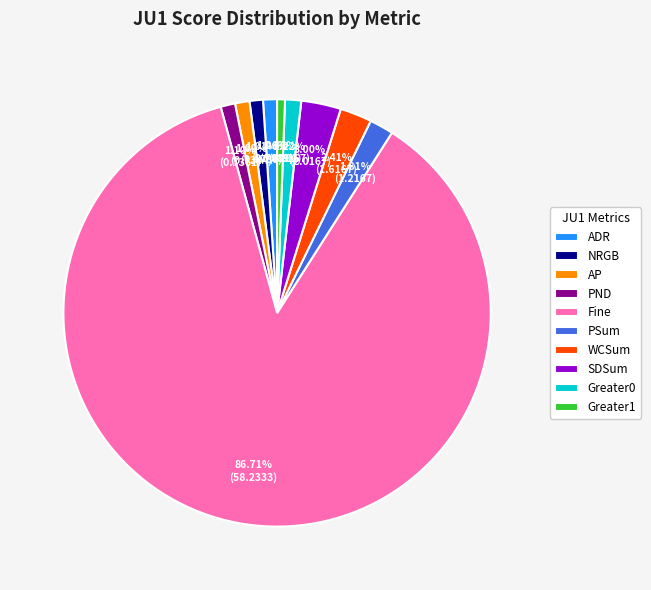

To the nearest percent, what percentage of the pie is SDSum?

3%